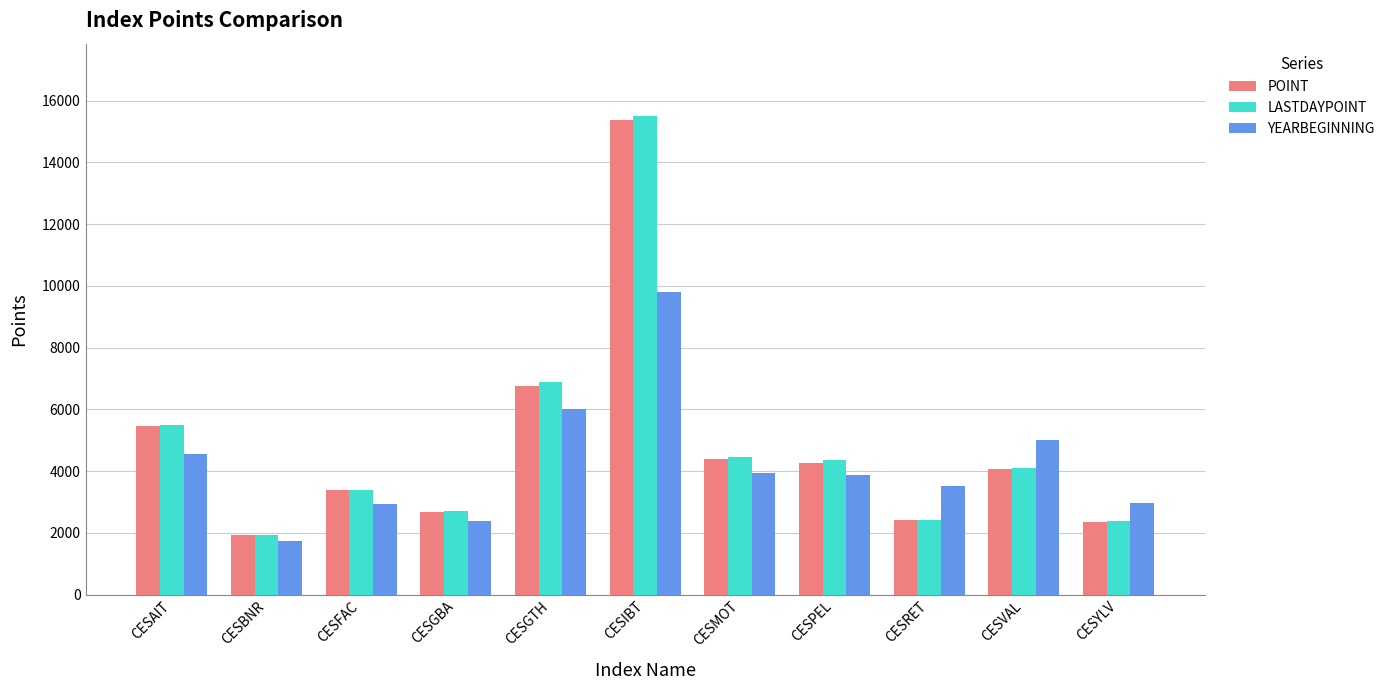

True or false: POINT has a value of 1281.4 at CESRET.

False